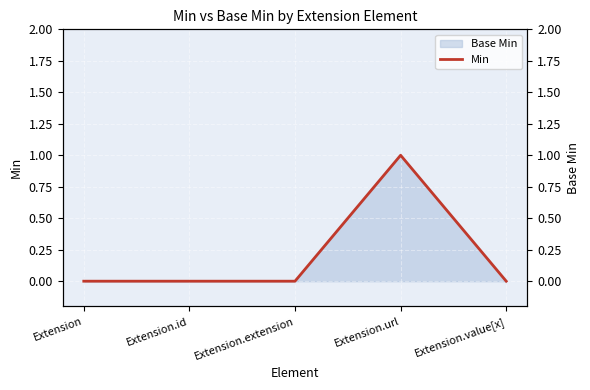

What is the change in value from Extension.url to Extension.value[x]?

-1